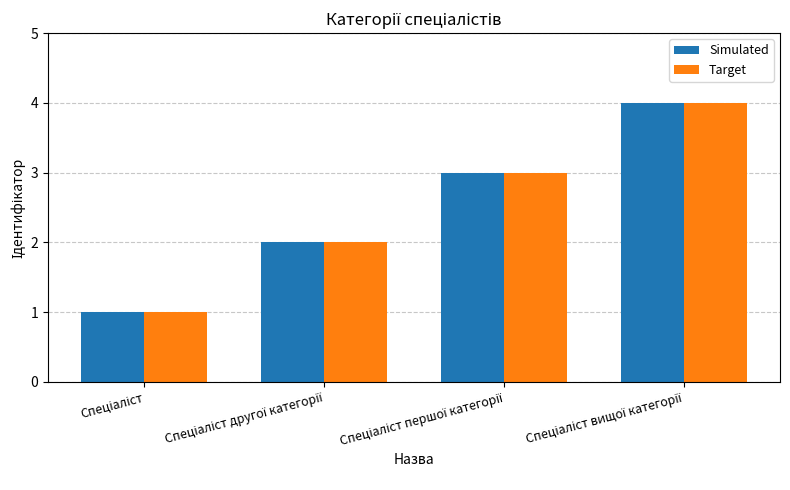

Reading right to left, transcribe all the data shown in this chart.

Simulated: 4	3	2	1
Target: 4	3	2	1